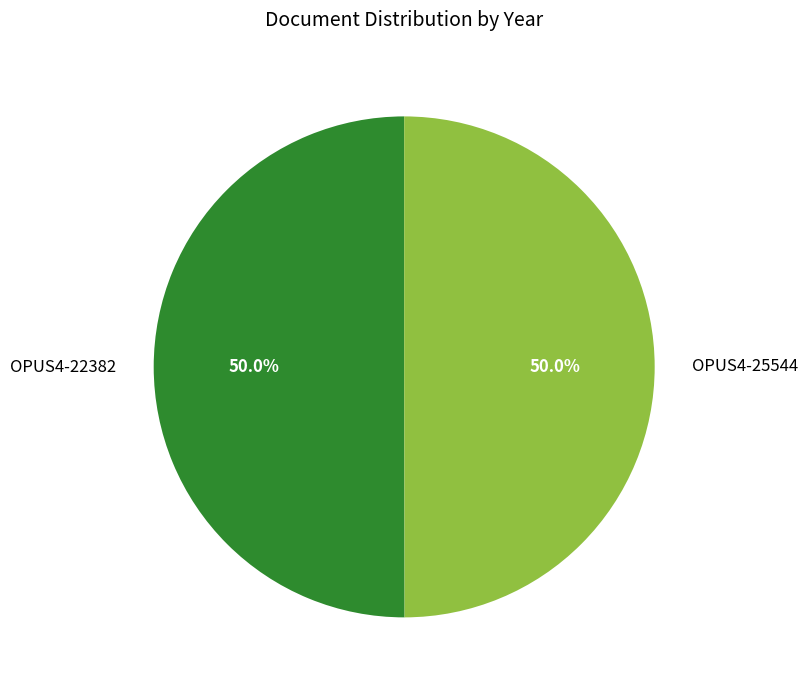

What portion of the pie excludes OPUS4-22382?

50.0%